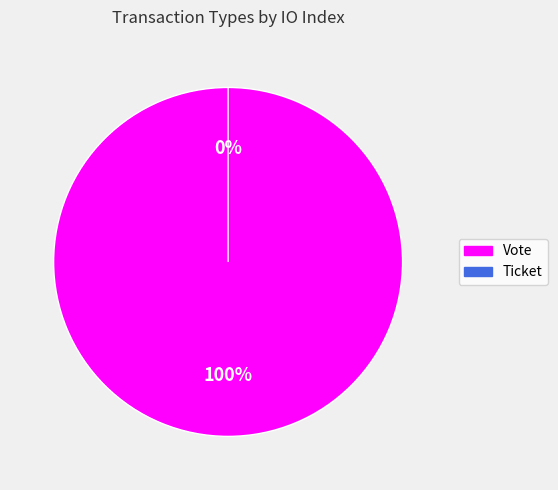

Rank the categories by value from lowest to highest.

Ticket, Vote